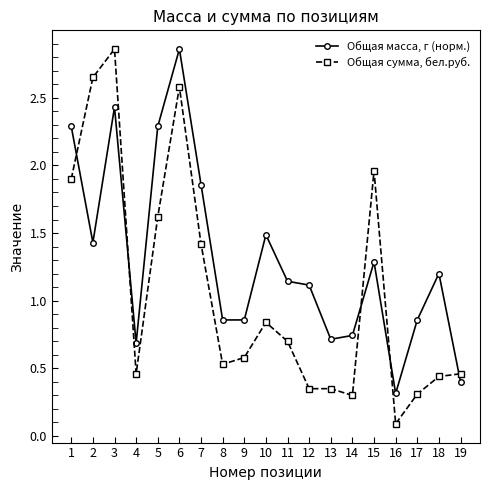

What is the difference between the maximum and minimum values in the Общая масса, г (норм.) series?

2.5